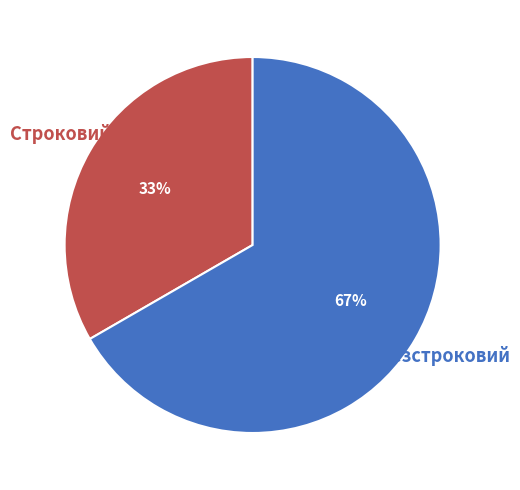

To the nearest percent, what is the average slice percentage?

50%